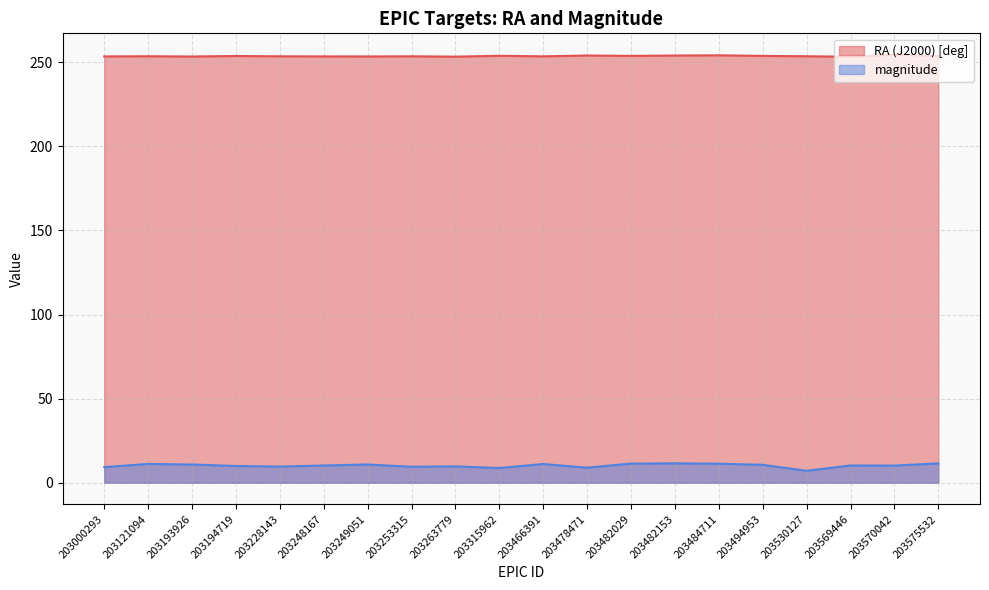

What are all the series names shown in the legend?

RA (J2000) [deg], magnitude